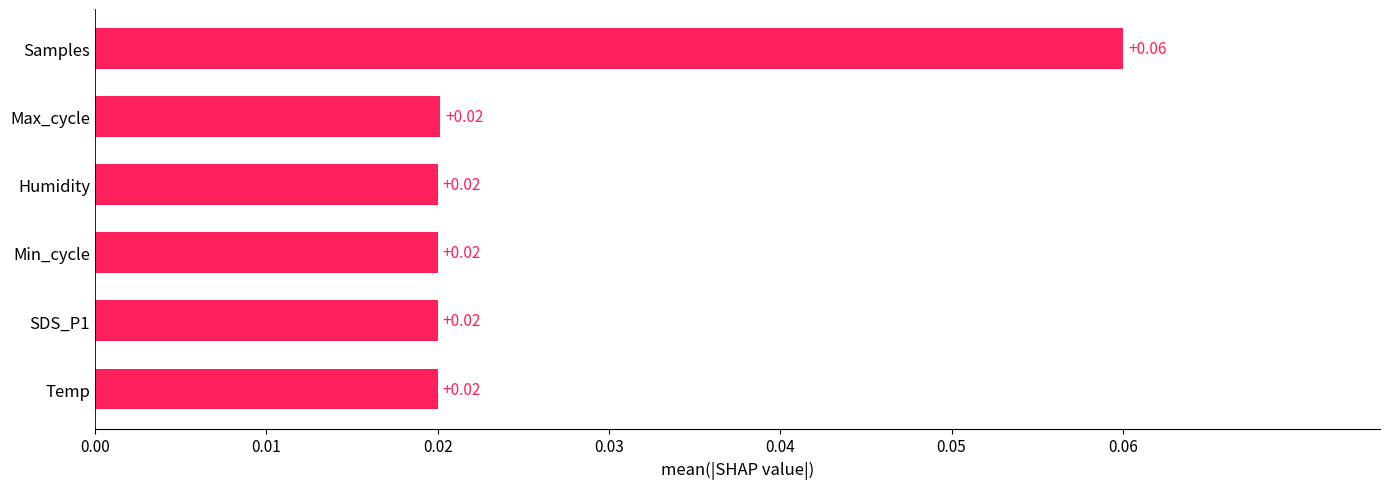

Which category has the highest value across all series?

Samples